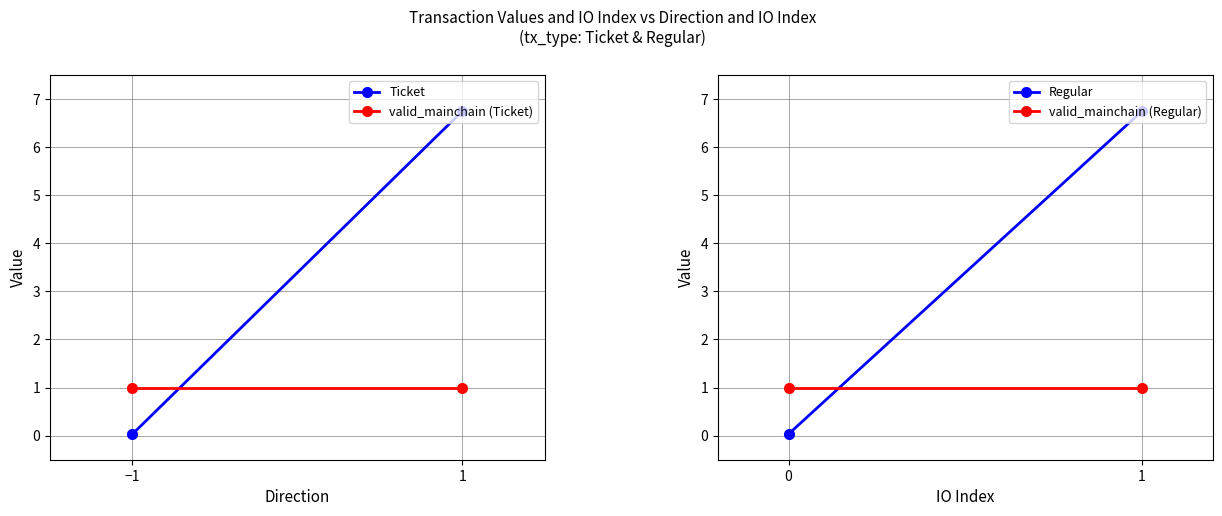

List the series in order of their peak value, lowest first.

valid_mainchain (Ticket), valid_mainchain (Regular), Ticket, Regular